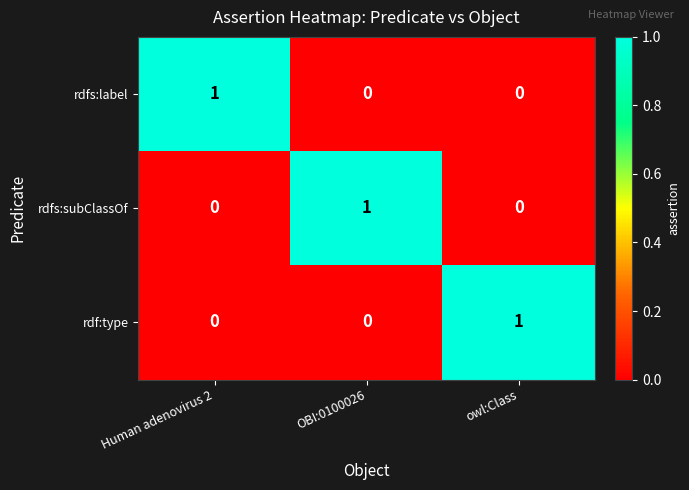

True or false: rdfs:label has a value of 0 at OBI:0100026.

True